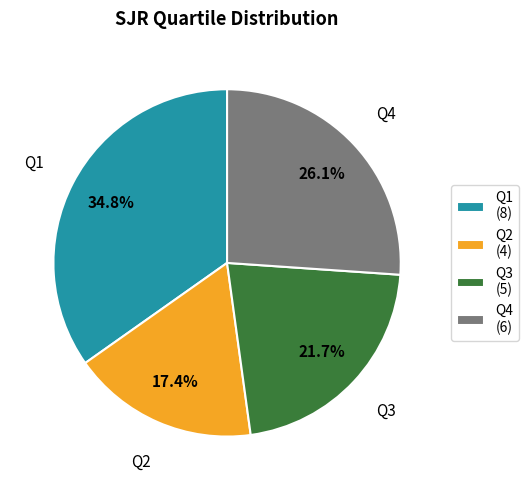

Which category has the biggest portion of the pie?

Q1